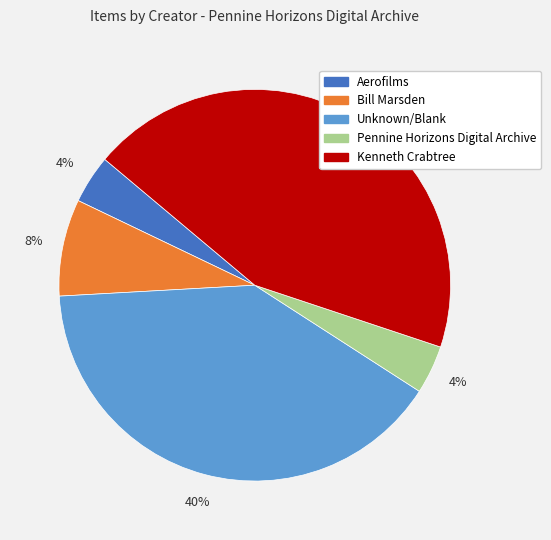

Does any single category account for the majority?

No